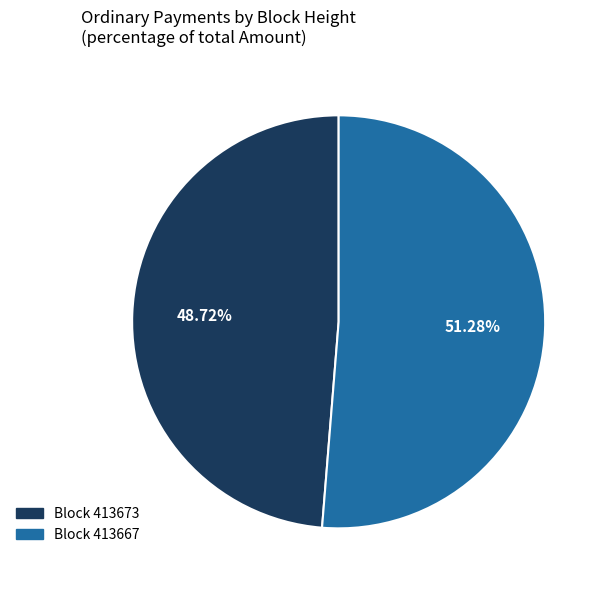

Does any single category account for the majority?

Yes